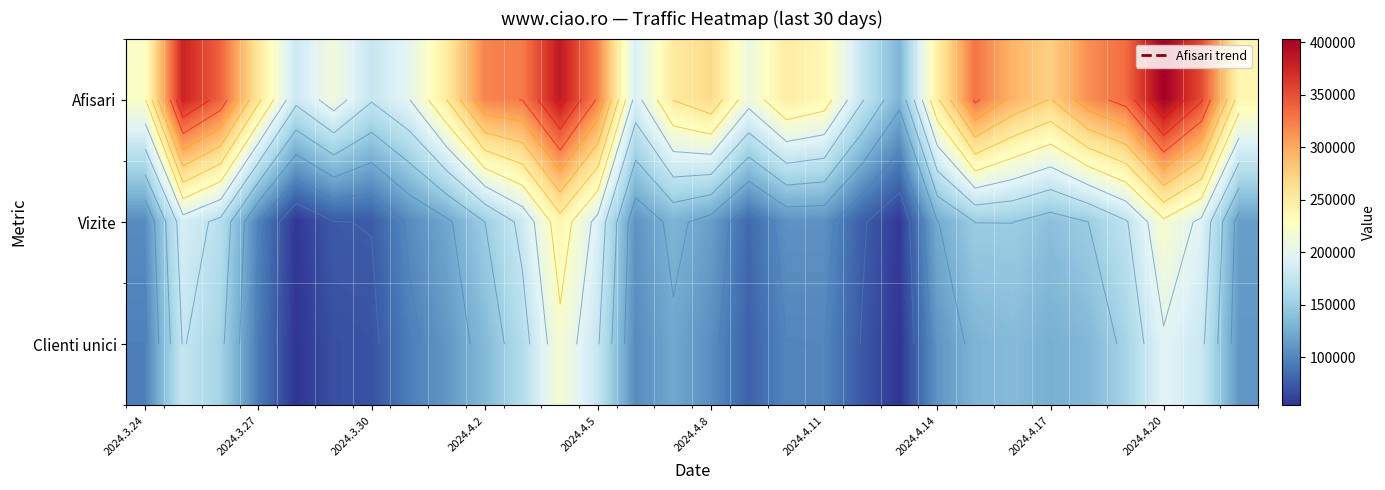

Which series has the widest spread of values?

Afisari